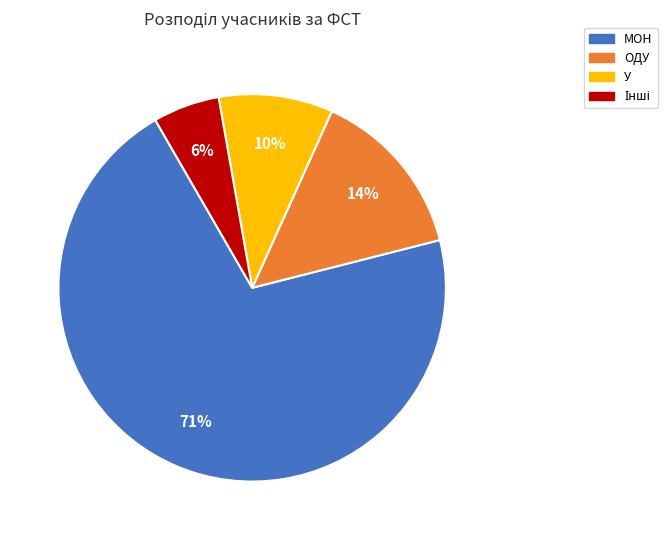

Between МОН and У, which is larger?

МОН